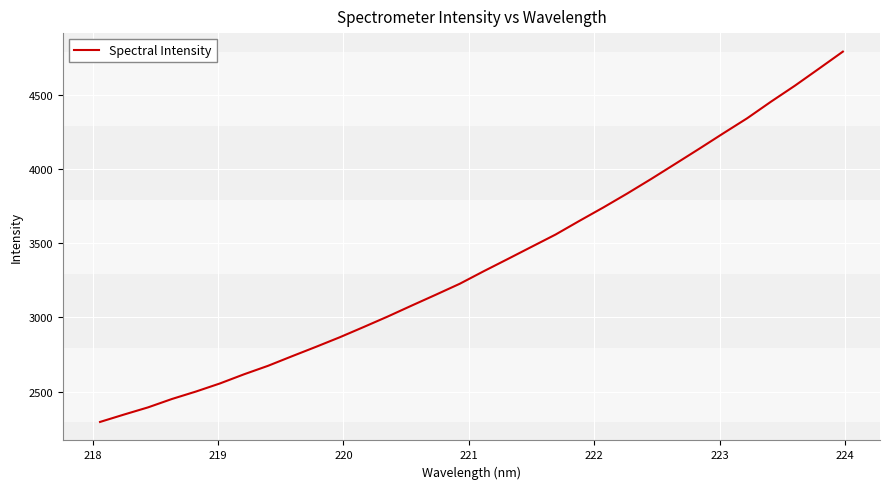

What is the minimum value shown in the chart?

2294.7